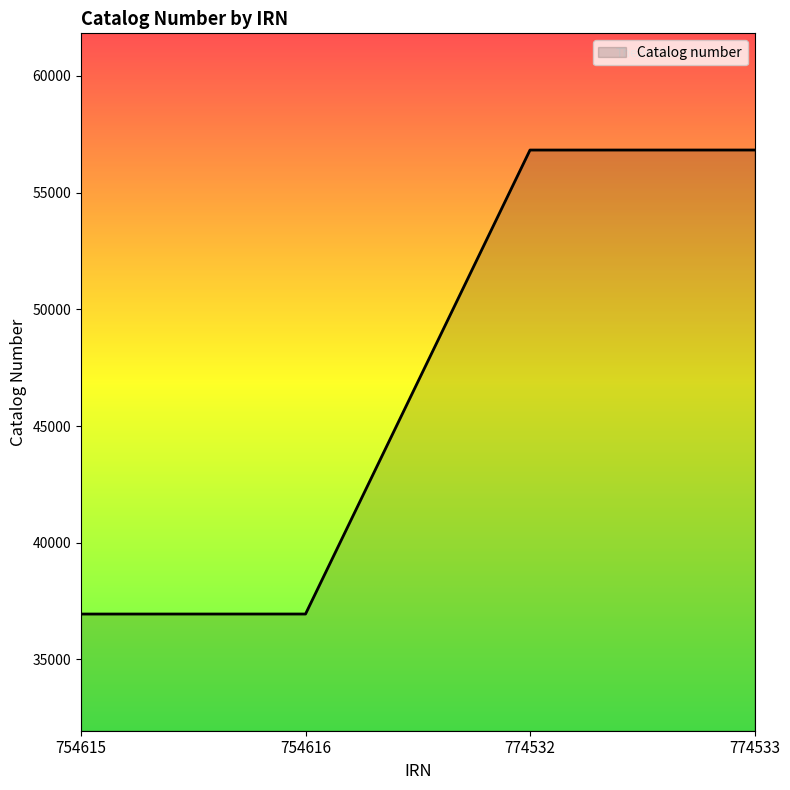

Is it true that the value at 774533 is 13661?

False